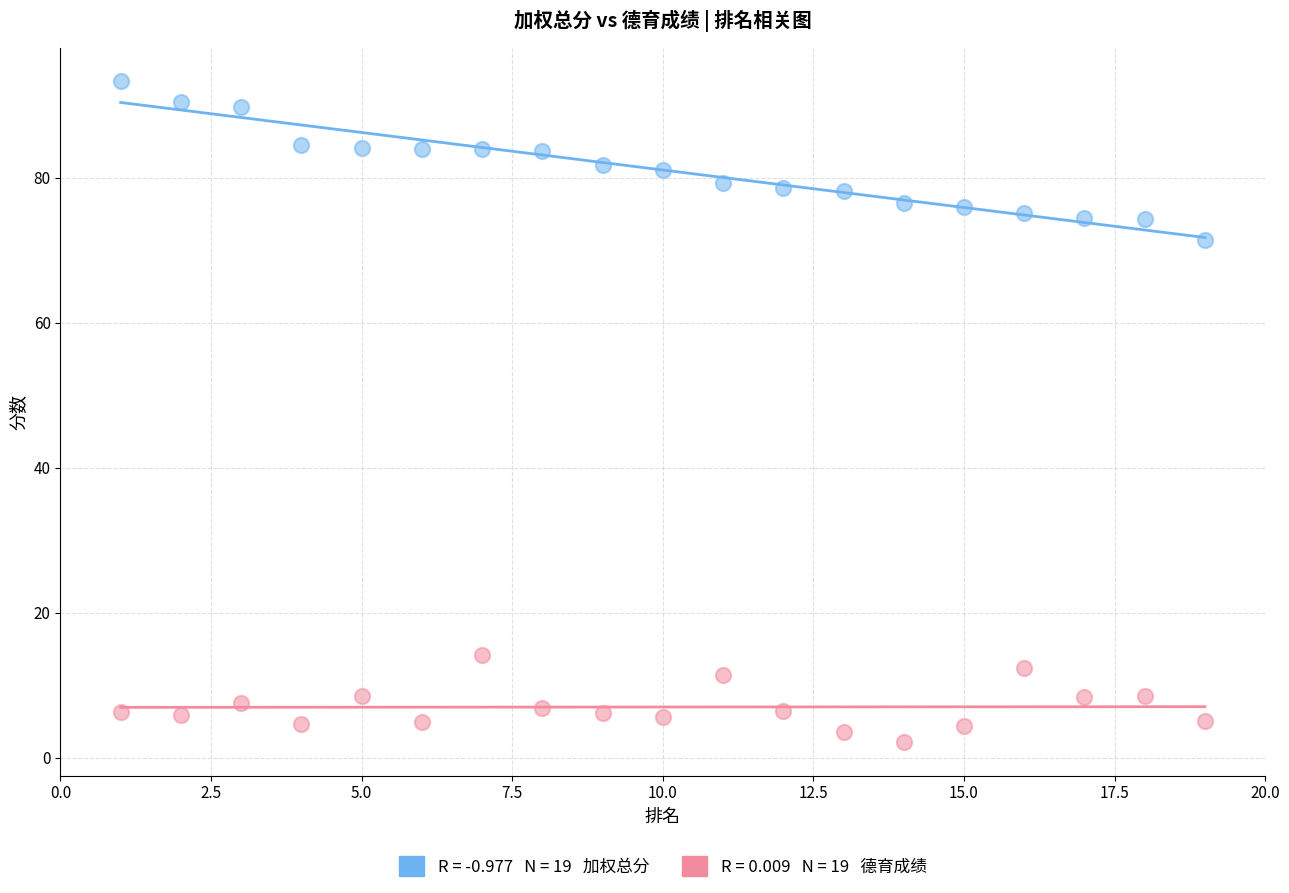

Across all series, what Y value is closest to 47?

71.5